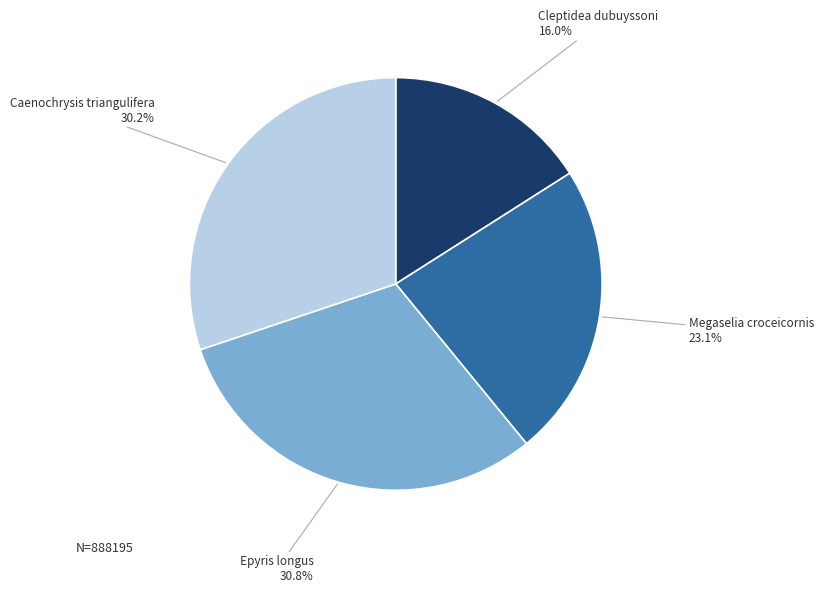

Is there a majority slice in this chart?

No